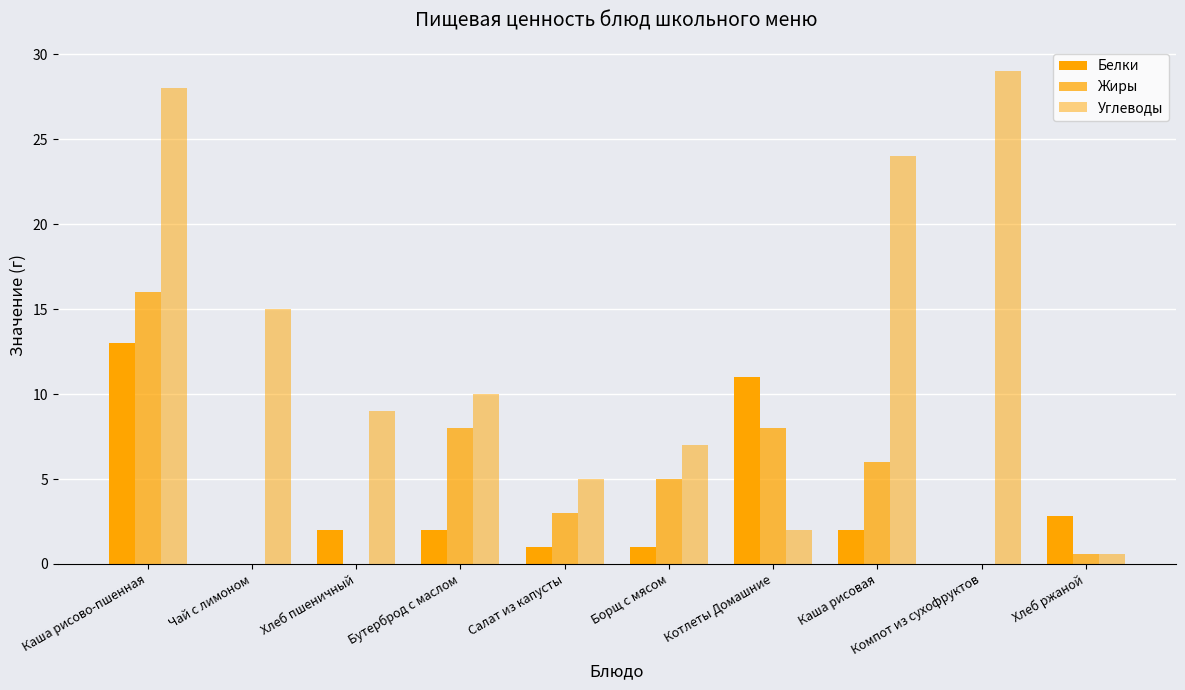

What is the difference between the maximum and minimum values in the Углеводы series?

28.4